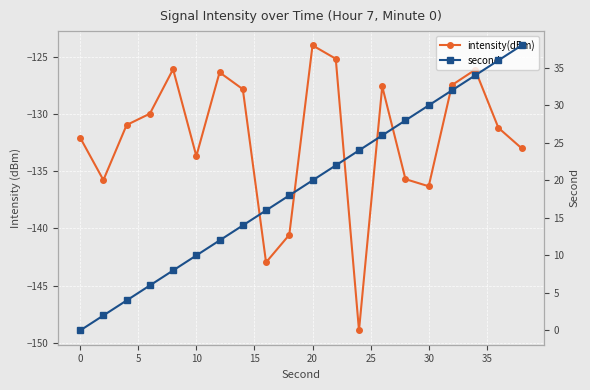

How many data points in intensity(dBm) are above -130?

9